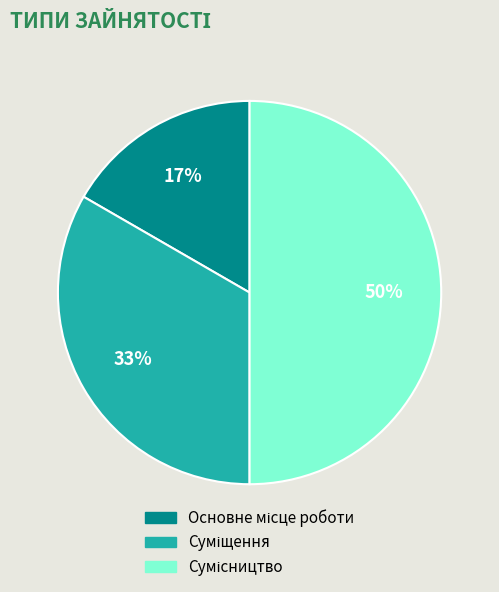

To the nearest percent, what is the difference between the largest and smallest slice percentages?

33%